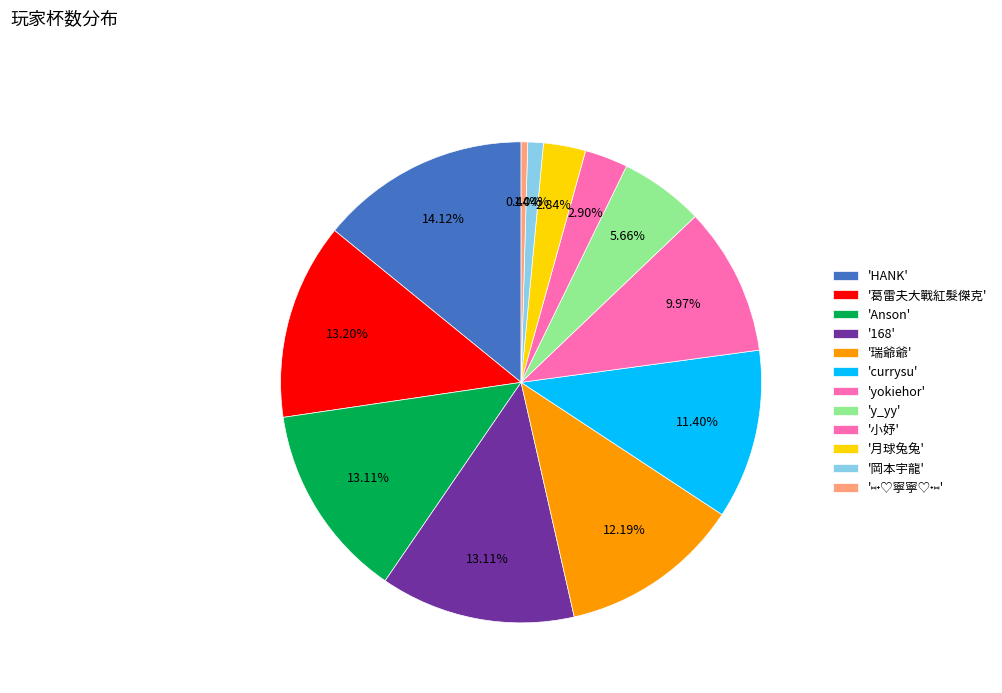

How many slices are in this pie chart?

12